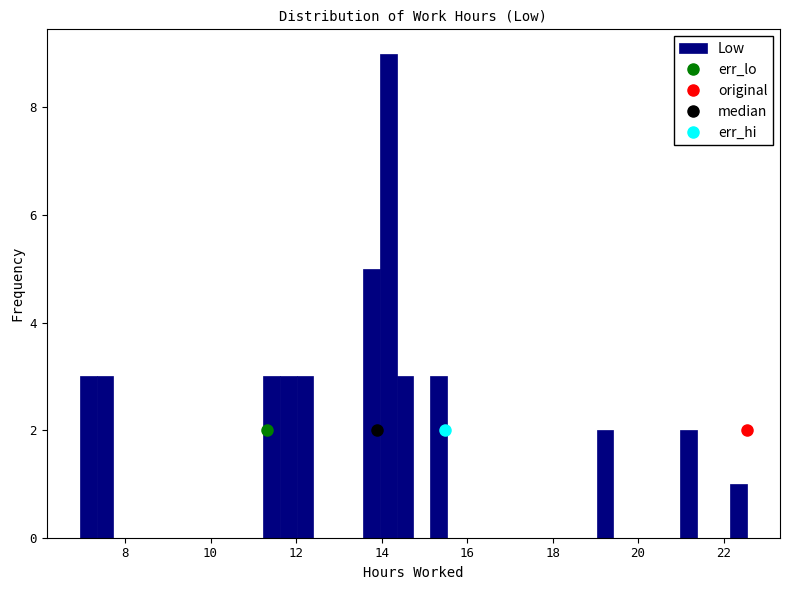

Read against the x-axis, roughly where is the centre of the tallest bar?

14.2